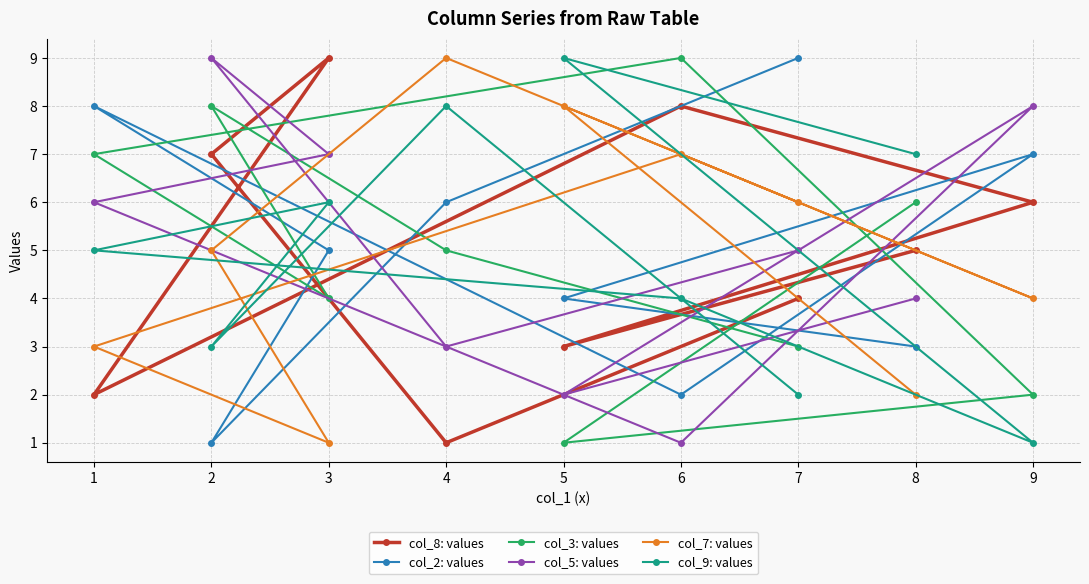

At 4, list the series in order from smallest to largest.

col_8: values, col_5: values, col_3: values, col_2: values, col_9: values, col_7: values